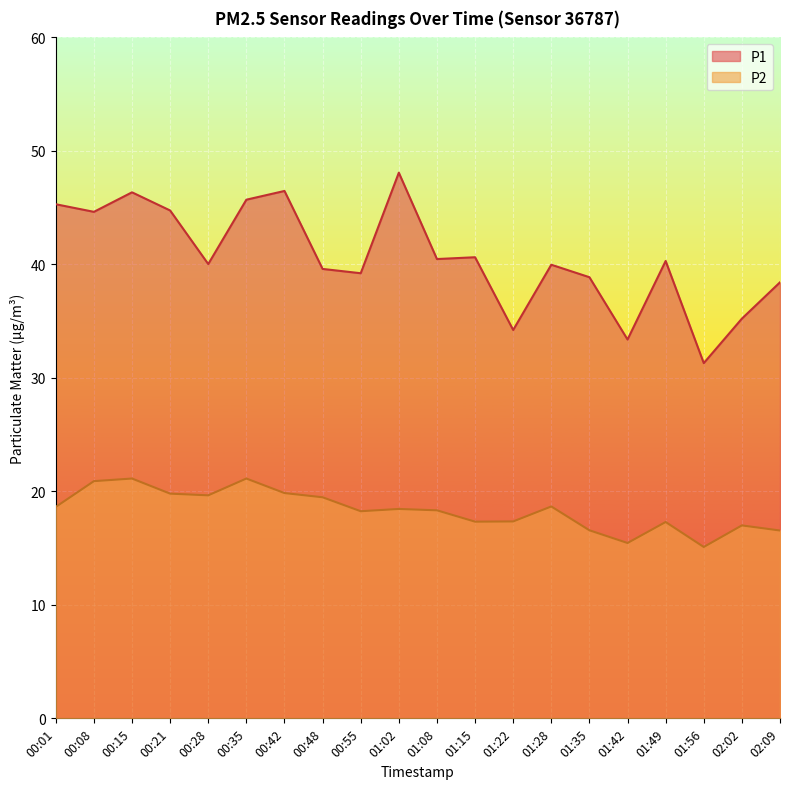

How many values in the P1 series are below 40?

9